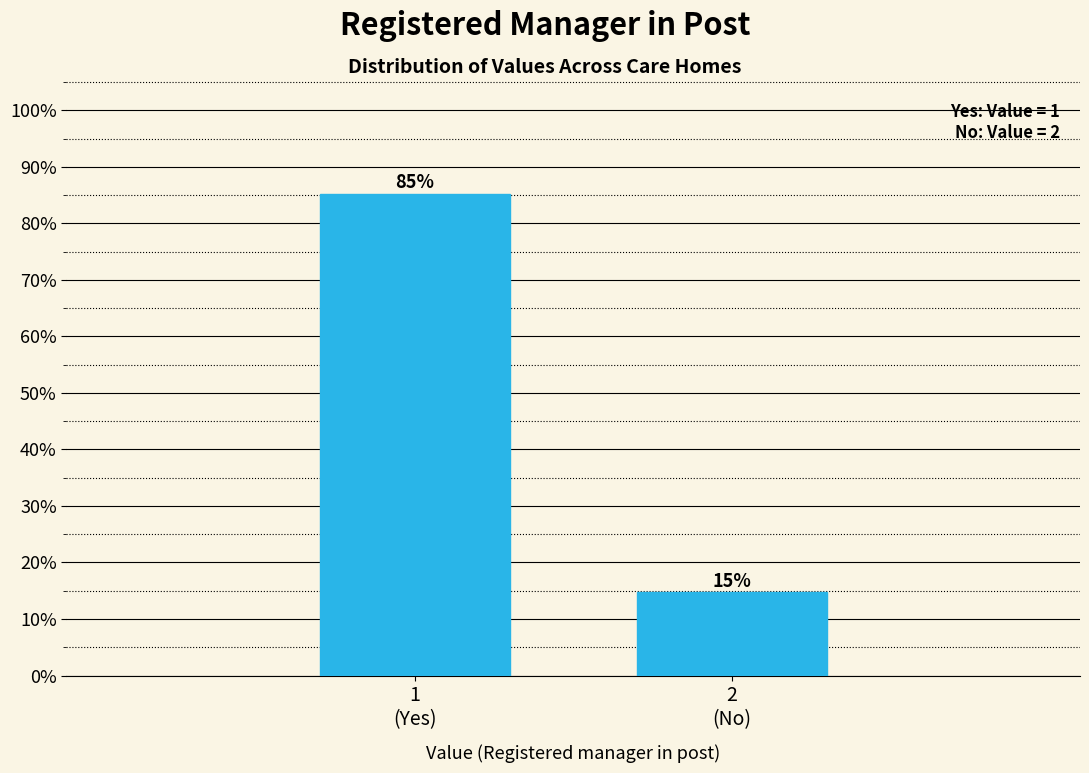

What is the smallest value displayed?

14.7